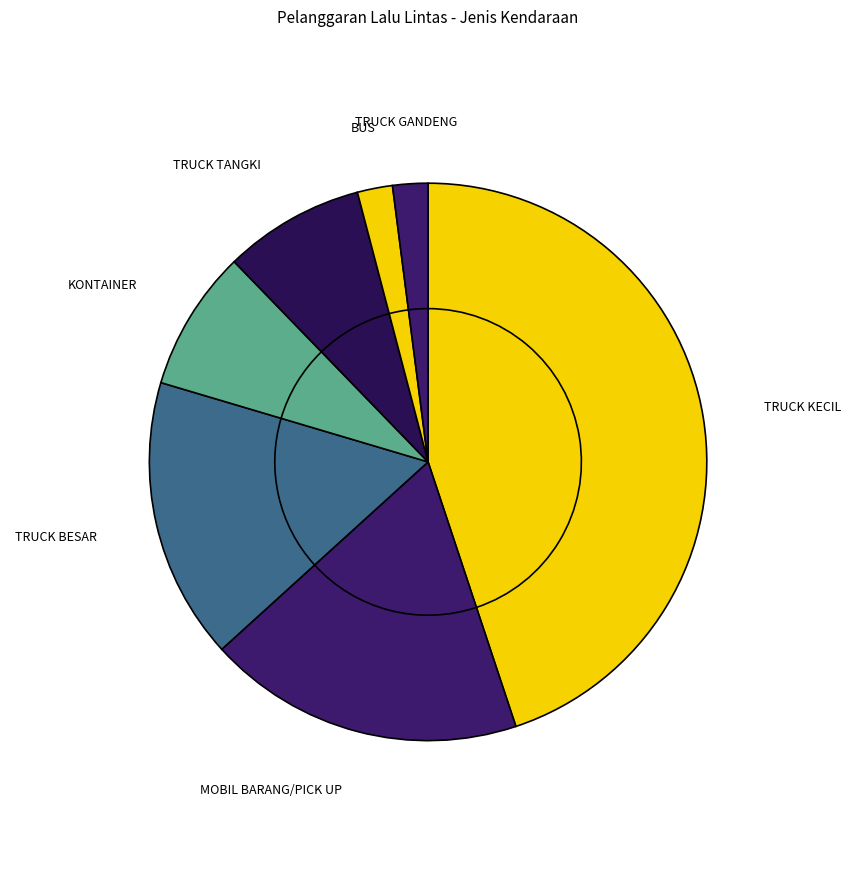

What is the change in value from TRUCK KECIL to TRUCK TANGKI?

-18